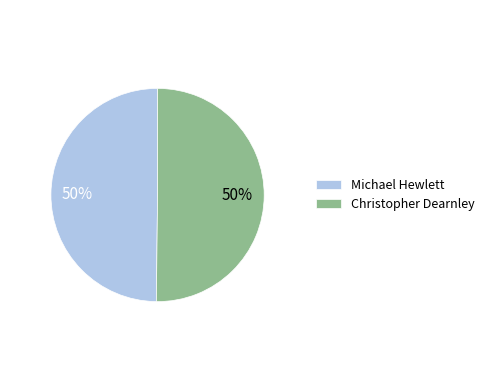

To the nearest percent, what percentage of the pie is Christopher Dearnley?

50%